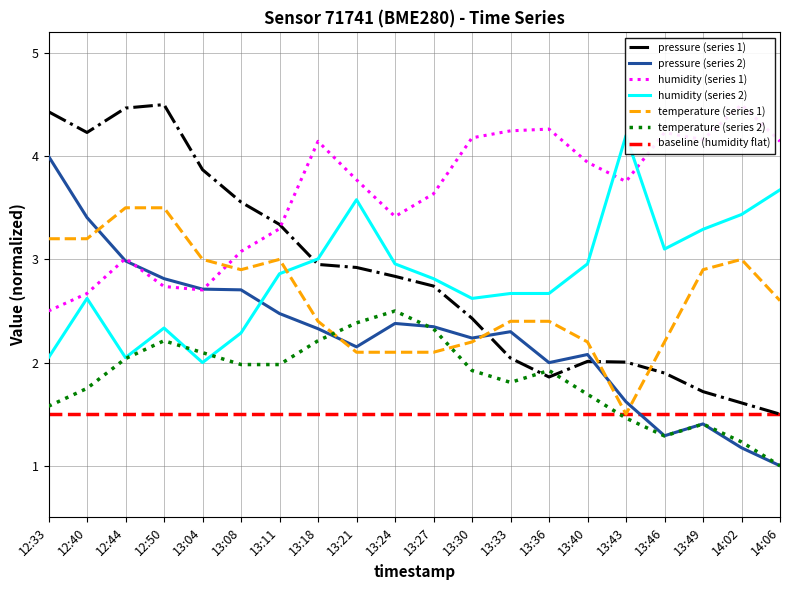

Rank the series at 13:49 from lowest to highest value.

temperature2, pressure_norm, pressure, temperature, humidity2, humidity